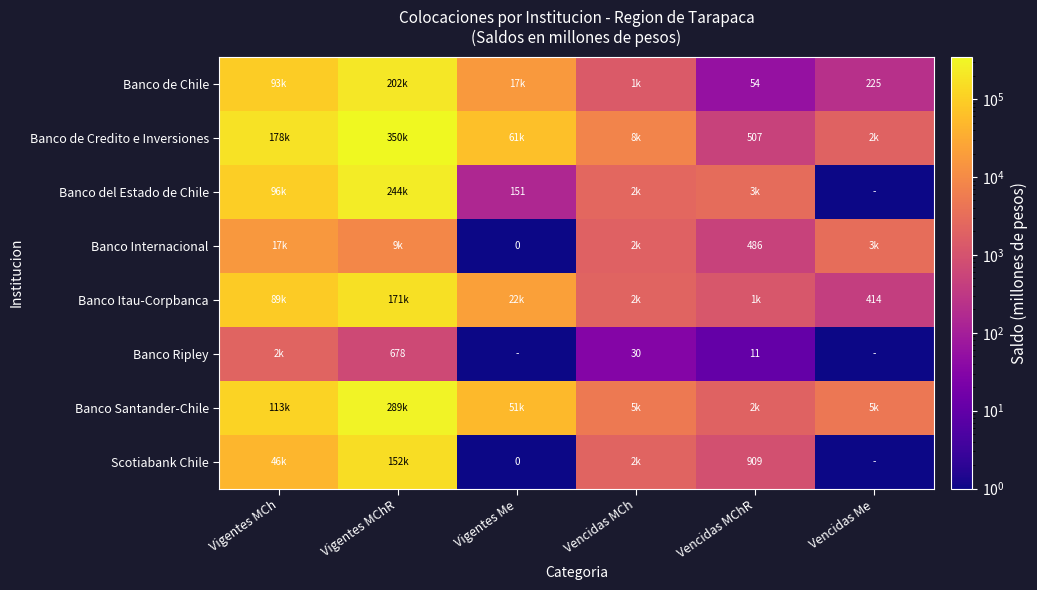

What is the difference between the Banco de Chile values at Vigentes MCh and Vencidas MCh?

91228.3